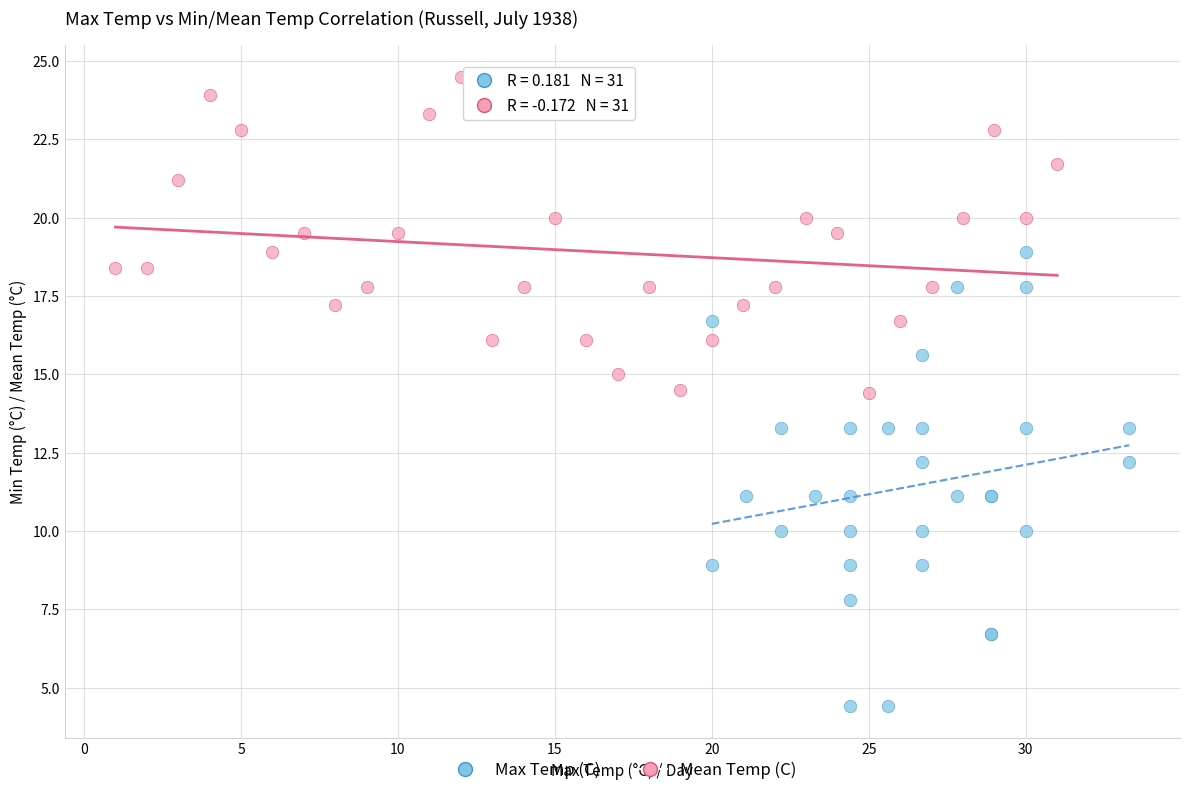

Which series contains the highest Y value?

Mean Temp (C)